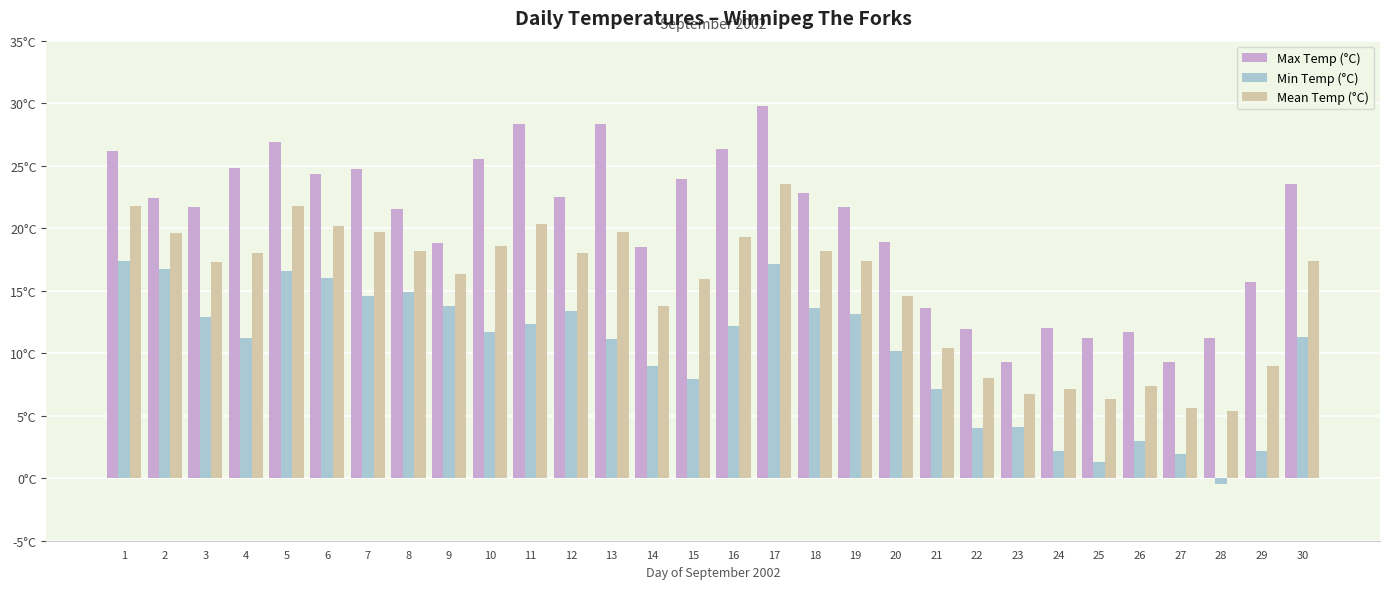

What are all the series names shown in the legend?

Max Temp (°C), Min Temp (°C), Mean Temp (°C)